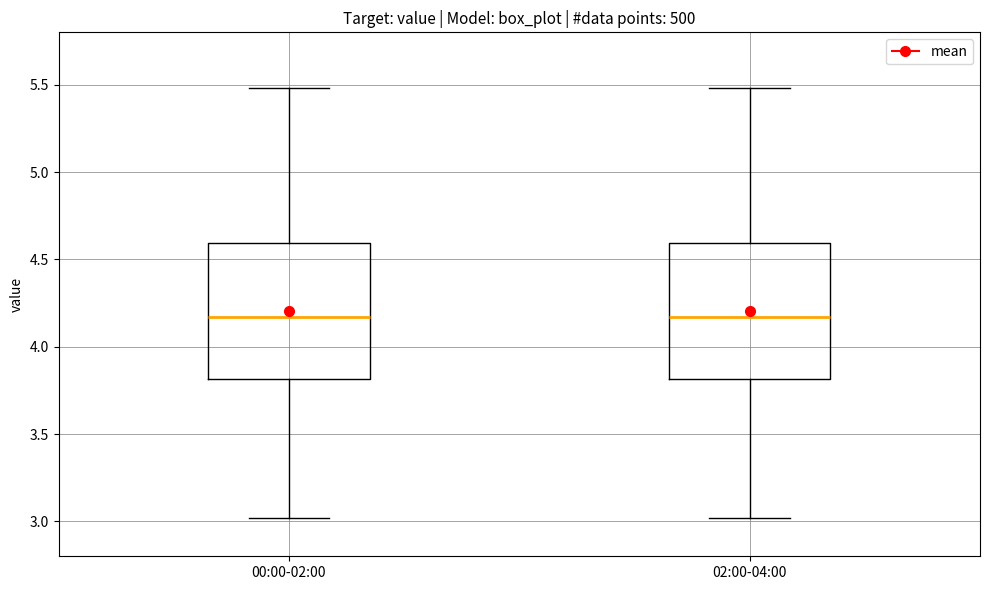

Where does the median line of the box for 00:00-02:00 sit on the y-axis? The values are not printed on the chart, so give them approximately, as read against the axis.

4.15